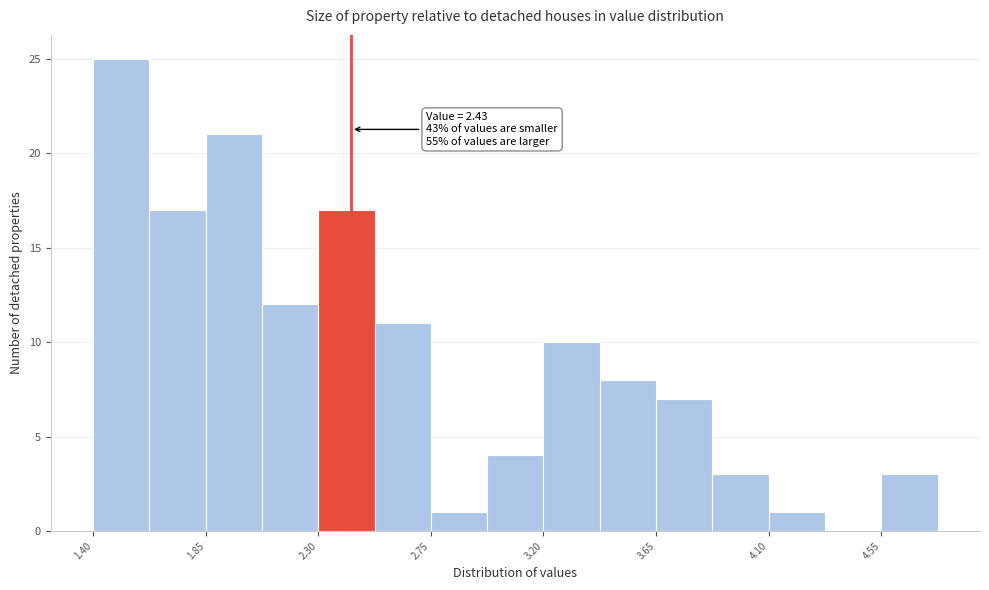

Over which range of the x-axis is the bar tallest?

1.40 to 1.60